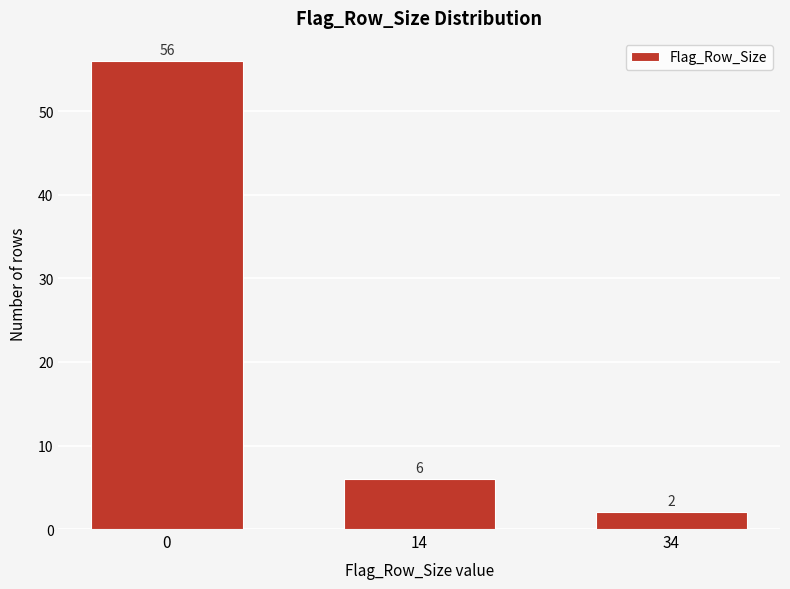

Reading left to right, extract all data points from this chart.

0=56	14=6	34=2